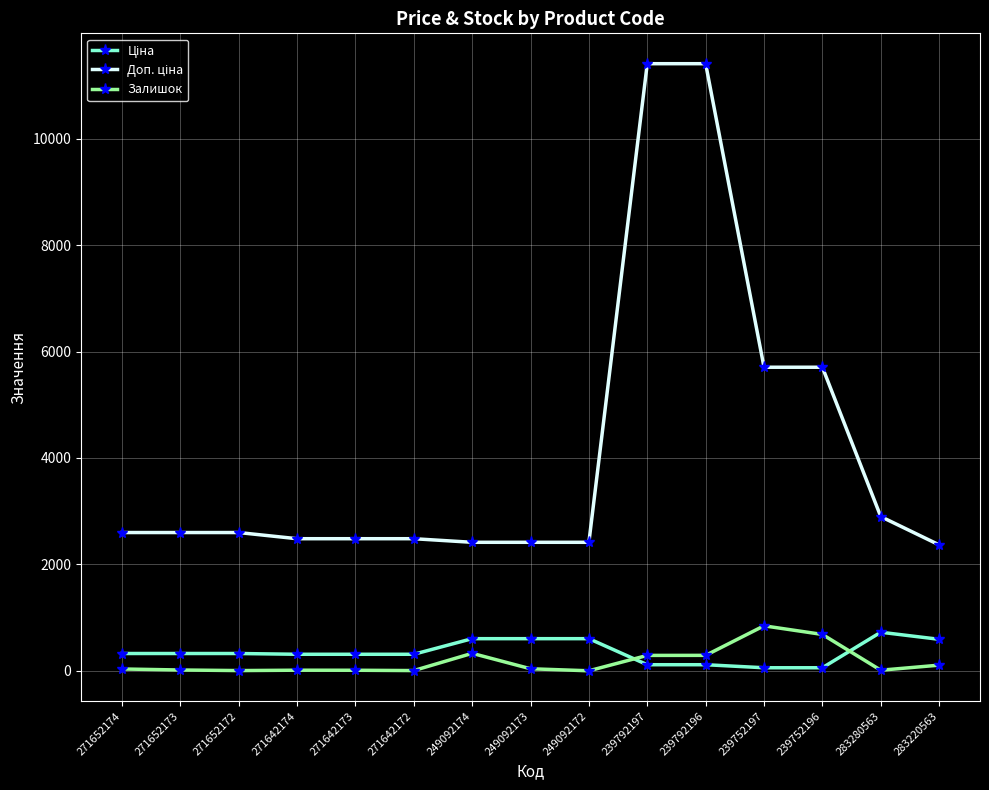

What is the greatest value displayed?

11410.0